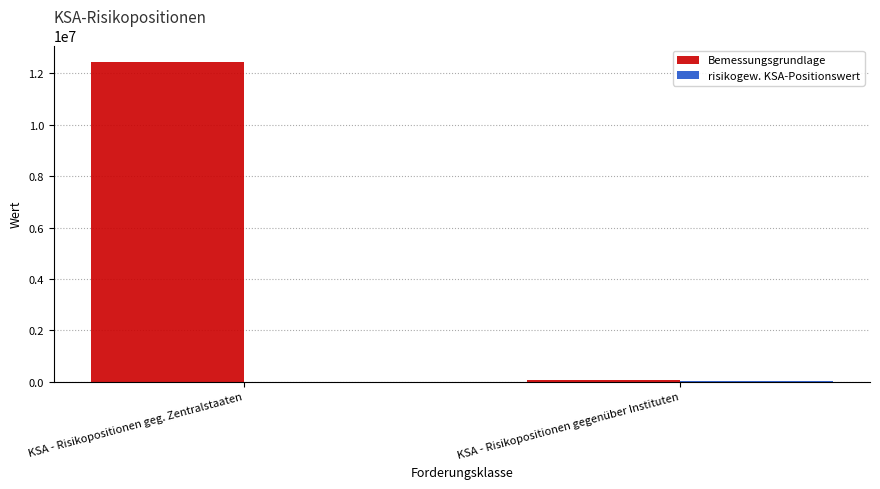

What is the greatest value displayed?

12465304.8